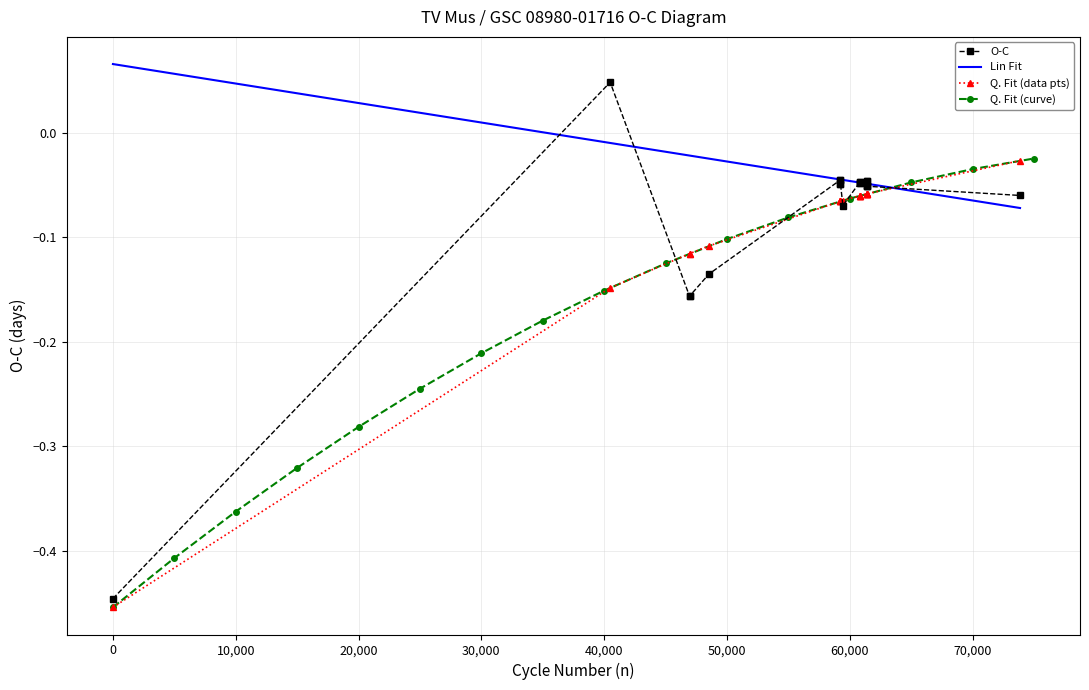

True or false: Q. Fit (curve) has a value of -0.1 at 0.

False